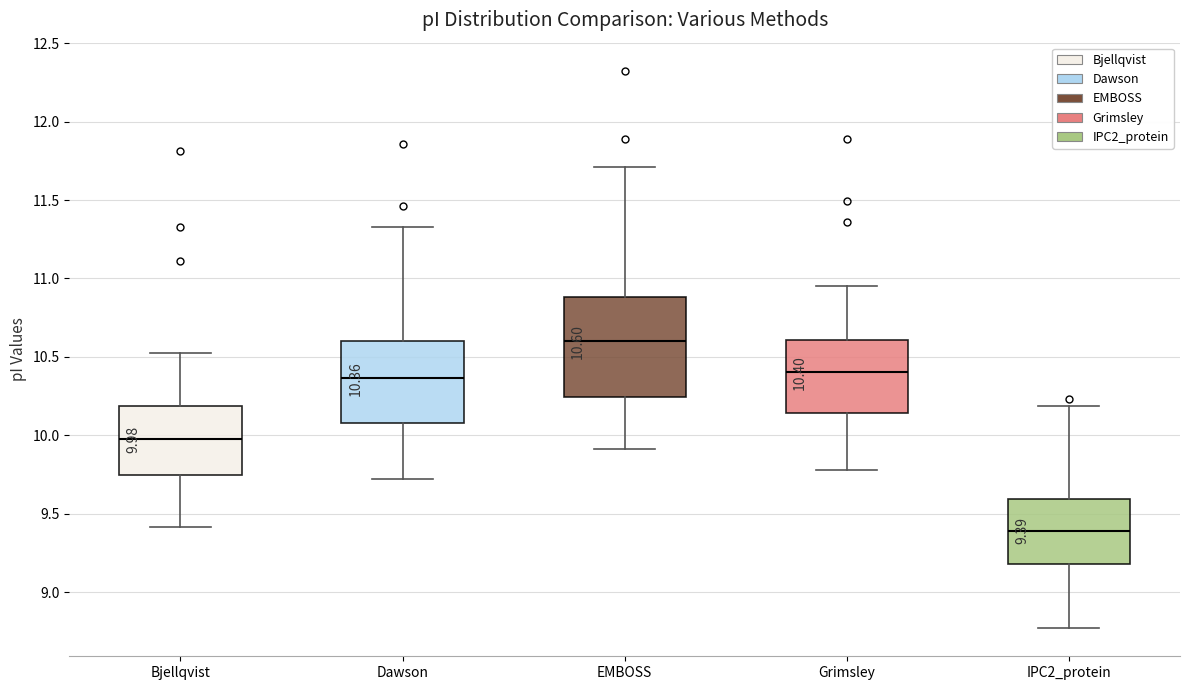

Which box has the lowest median line?

IPC2_protein